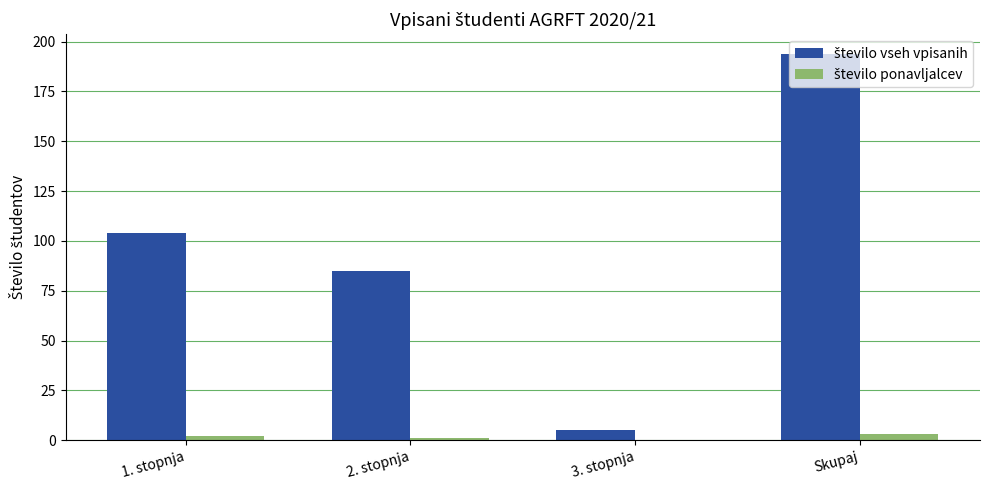

At which category is the sum across all series the highest?

Skupaj